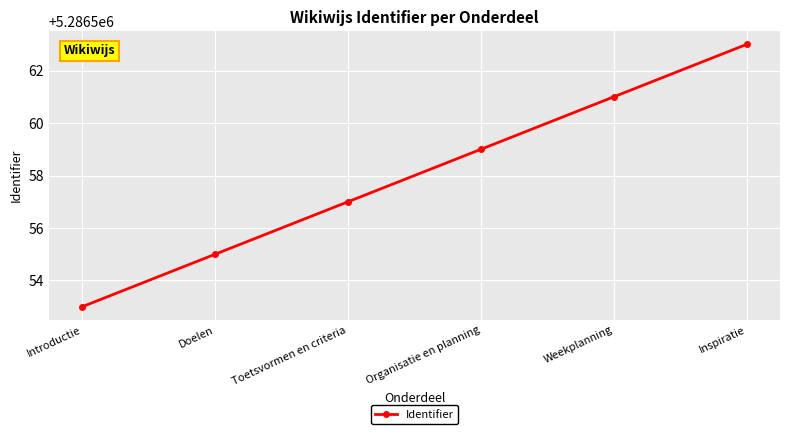

Which label corresponds to the largest value in the chart?

Inspiratie